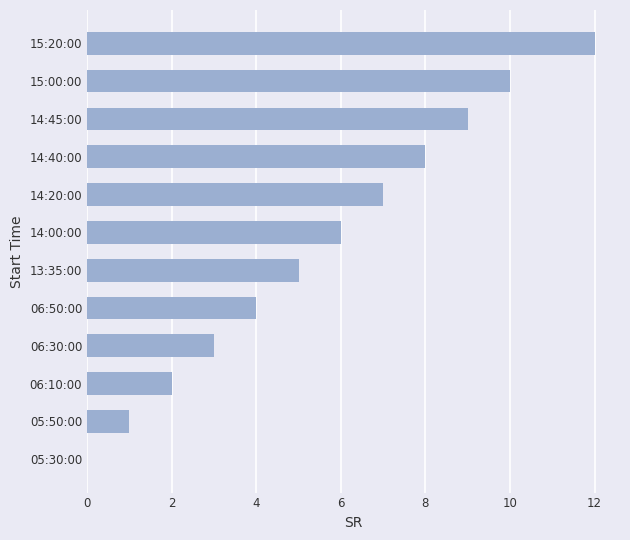

Which label corresponds to the largest value in the chart?

15:20:00